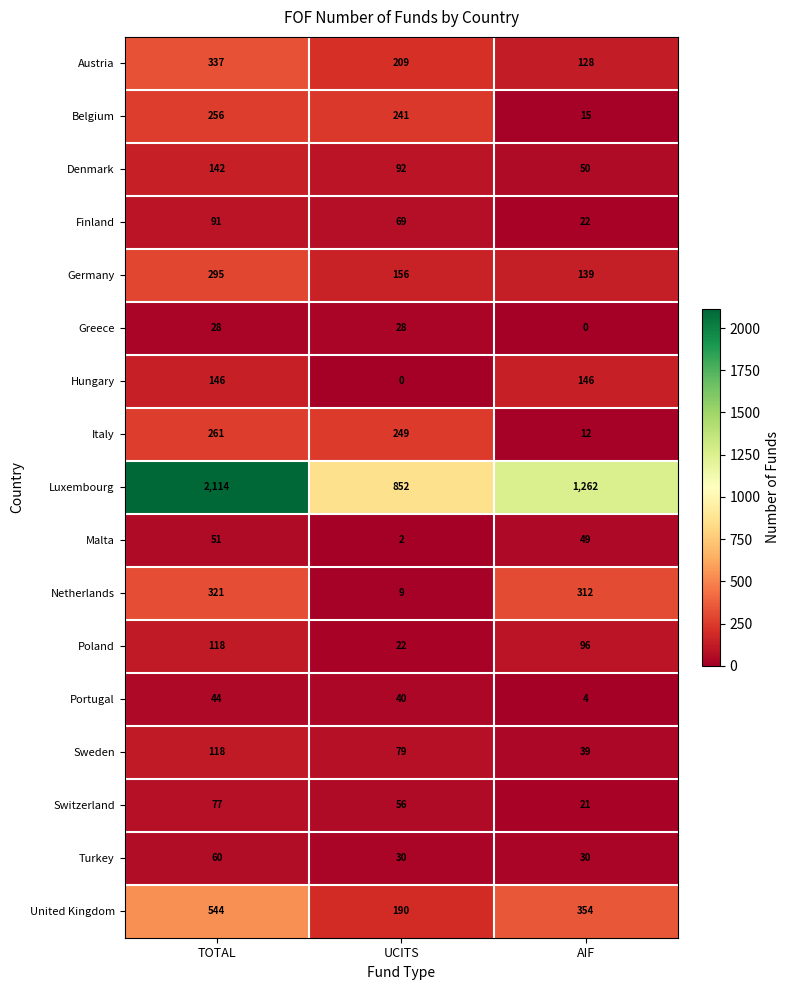

Which series has the widest spread of values?

Luxembourg